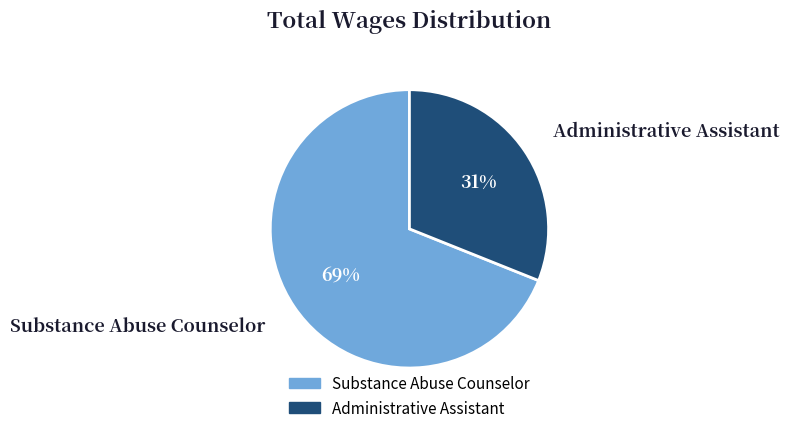

How many segments does this pie chart have?

2